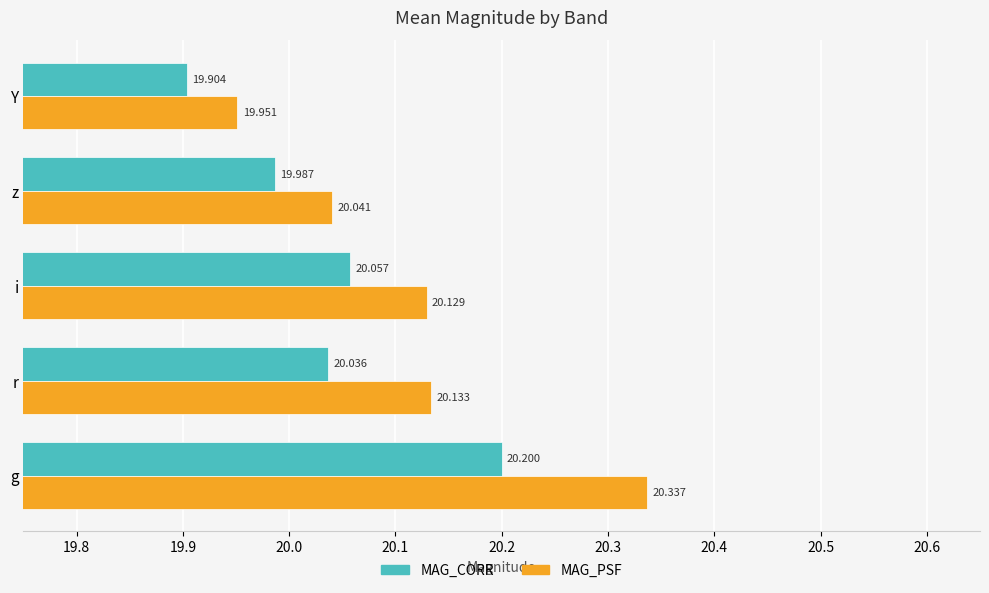

Which series has the largest total across all categories?

MAG_PSF